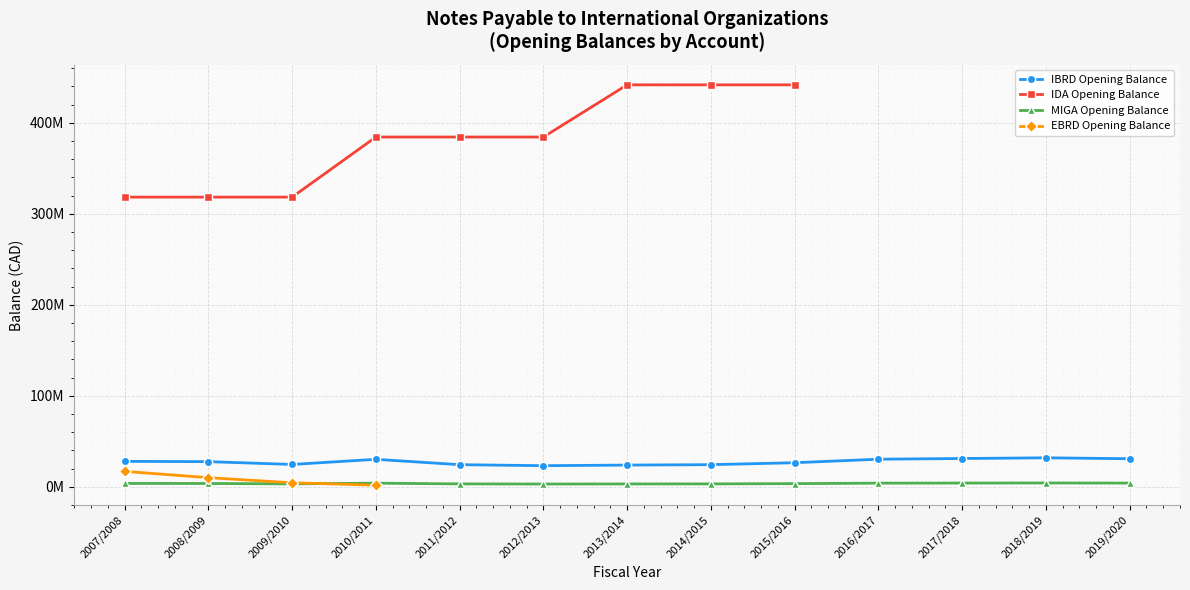

Rank the series by their maximum value, from highest to lowest.

IDA Opening Balance, IBRD Opening Balance, EBRD Opening Balance, MIGA Opening Balance